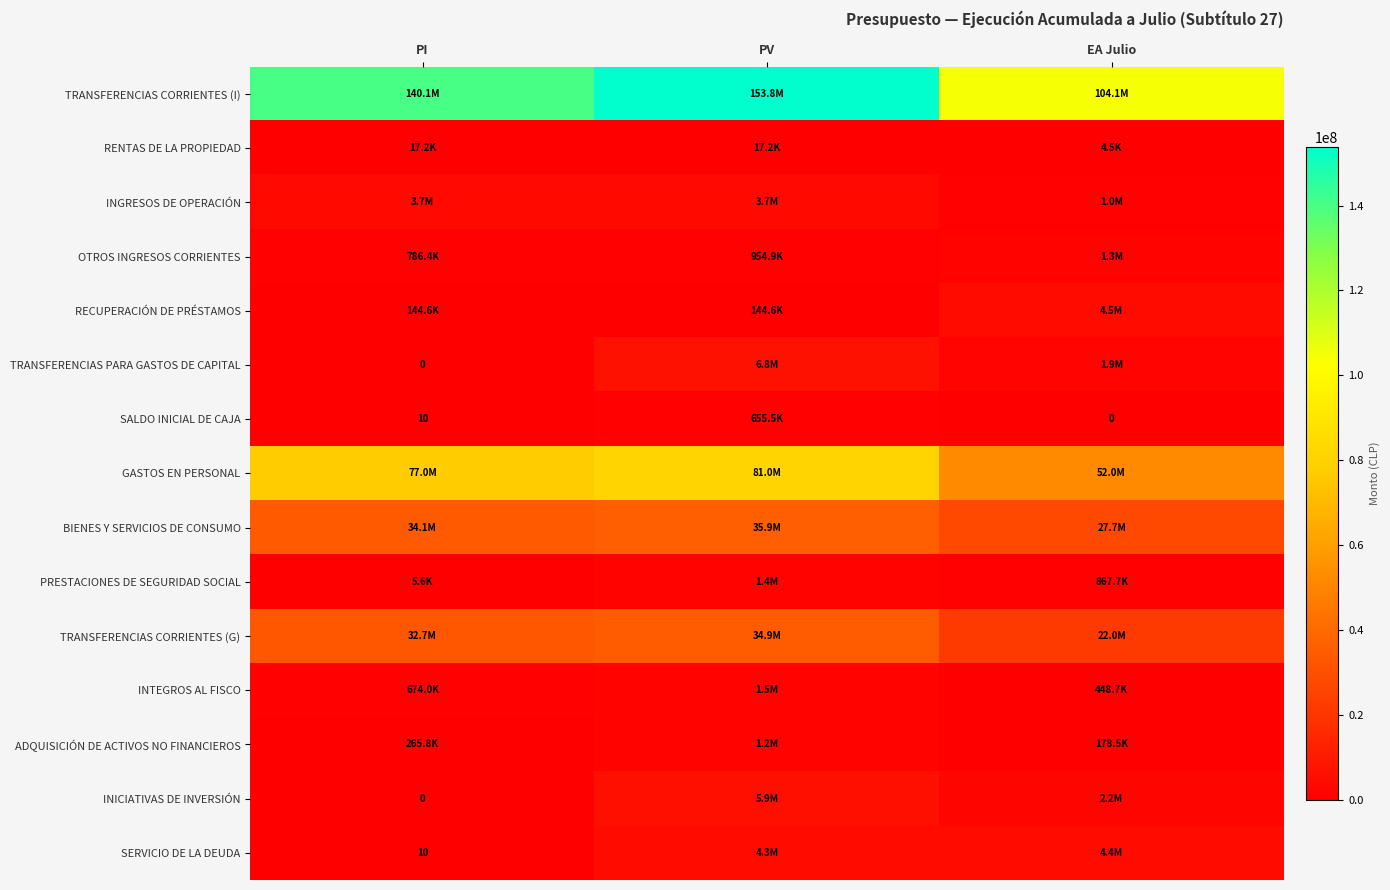

Which has a higher value, PI or PV?

PV